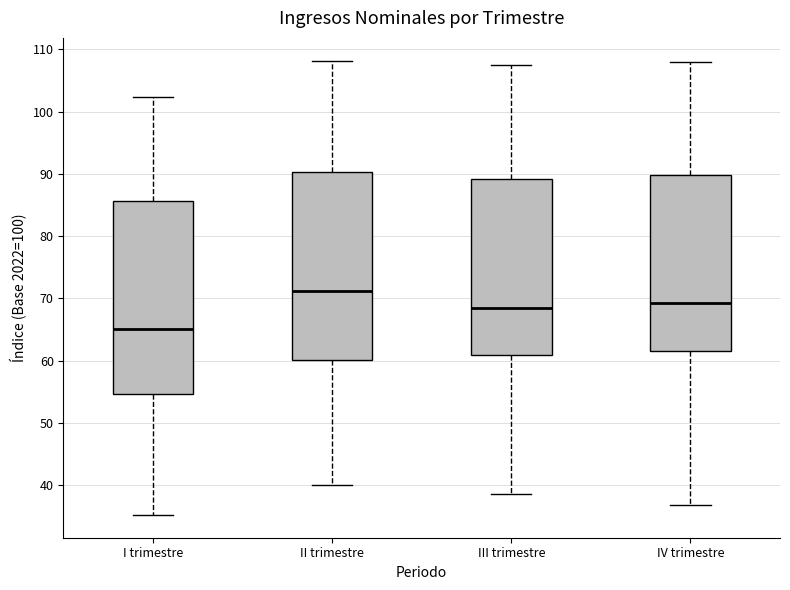

Reading left to right, transcribe this box plot: for each box, give where its median line is, the range the box spans, and where its two whiskers end, as read against the y-axis. The values are not printed on the chart, so give them approximately, as read against the axis.

I trimestre: median 65, box 55 to 86, whiskers 35 to 102
II trimestre: median 71, box 60 to 90, whiskers 40 to 108
III trimestre: median 69, box 61 to 89, whiskers 39 to 108
IV trimestre: median 69, box 62 to 90, whiskers 37 to 108